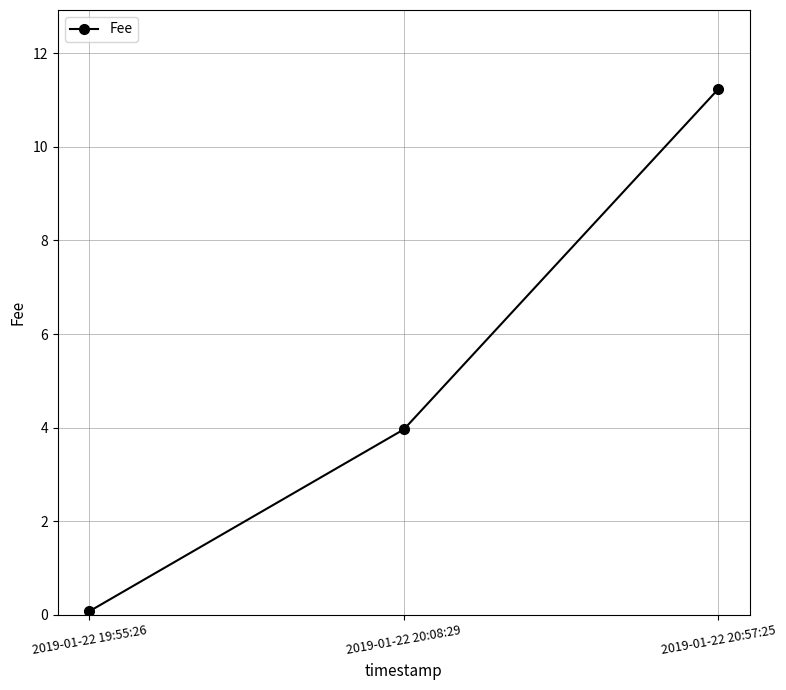

How many lines are shown in the chart?

1